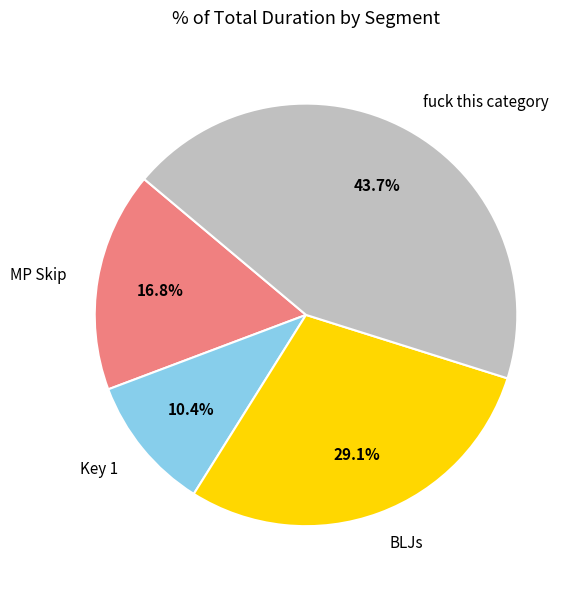

Count the number of slices in the pie.

4